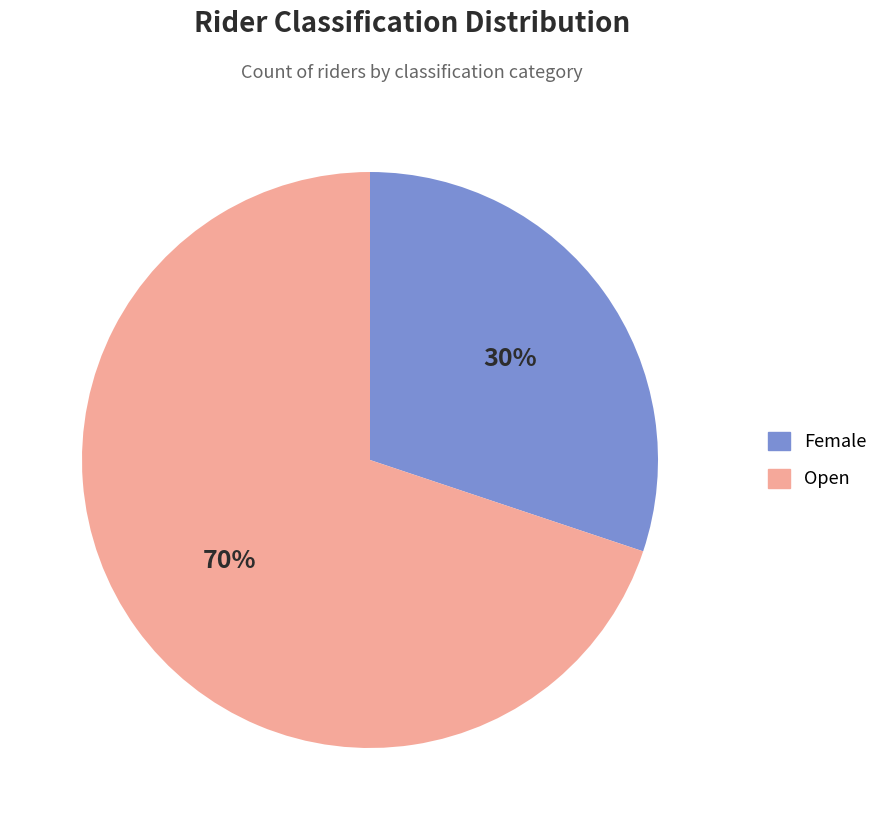

The Open slice represents 62% of the pie. True or false?

False